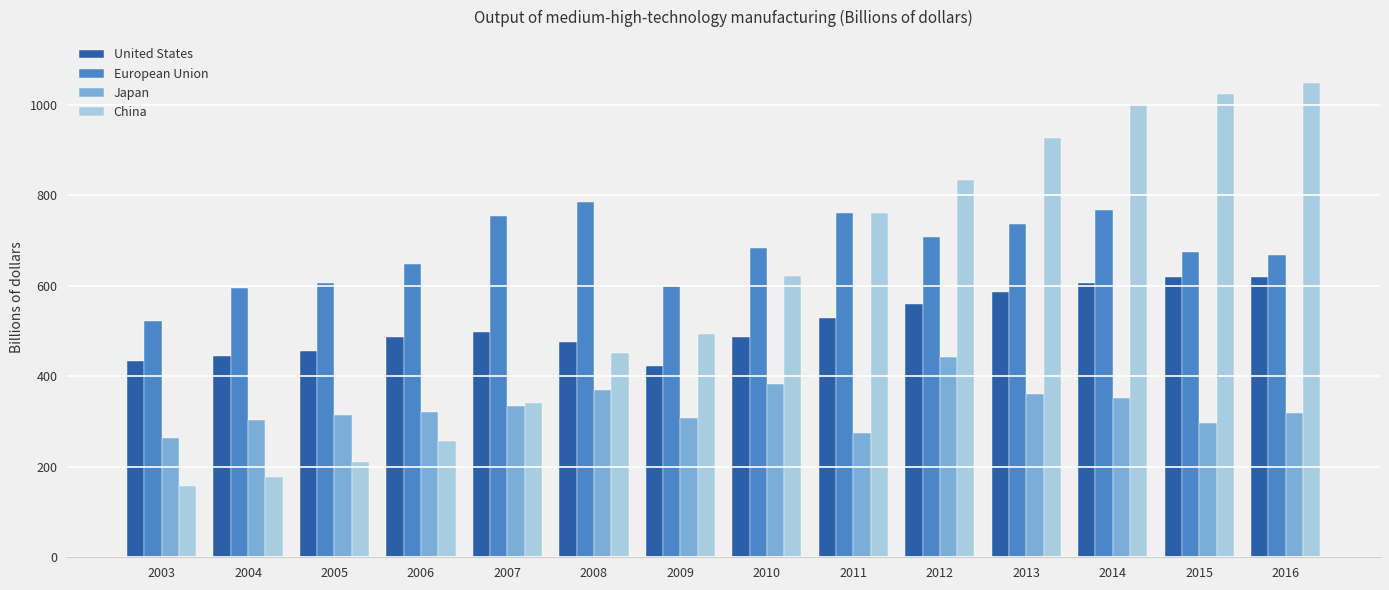

Which series changed the most between 2006 and 2012?

China